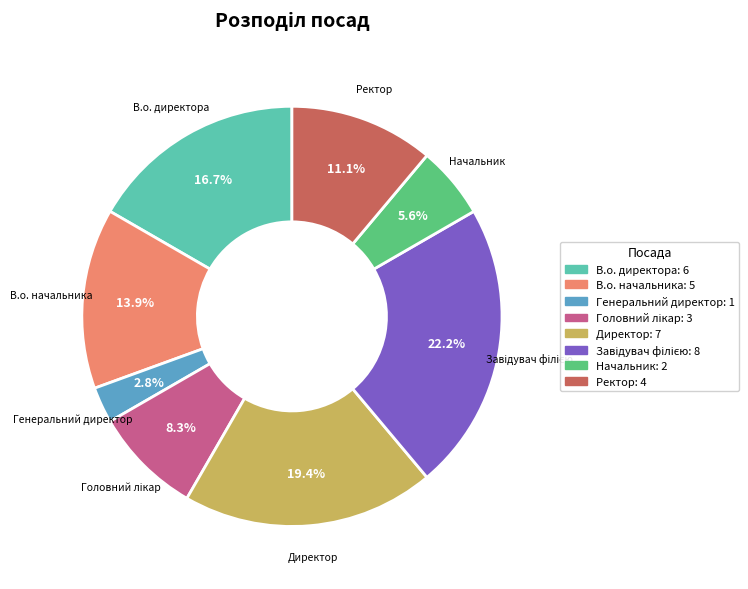

Between Ректор and Директор, which is larger?

Директор